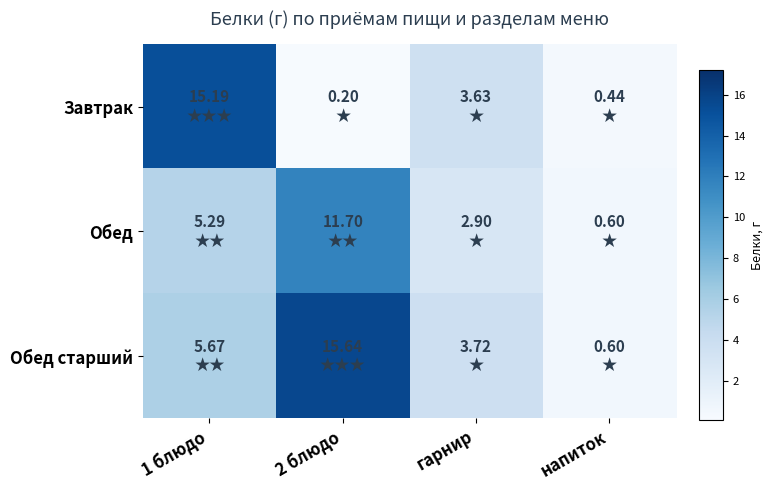

Reading left to right, what are all the values shown in this chart?

Завтрак: 1 блюдо=15.2	2 блюдо=0.2	гарнир=3.6	напиток=0.4
Обед: 1 блюдо=5.3	2 блюдо=11.7	гарнир=2.9	напиток=0.6
Обед старший: 1 блюдо=5.7	2 блюдо=15.6	гарнир=3.7	напиток=0.6